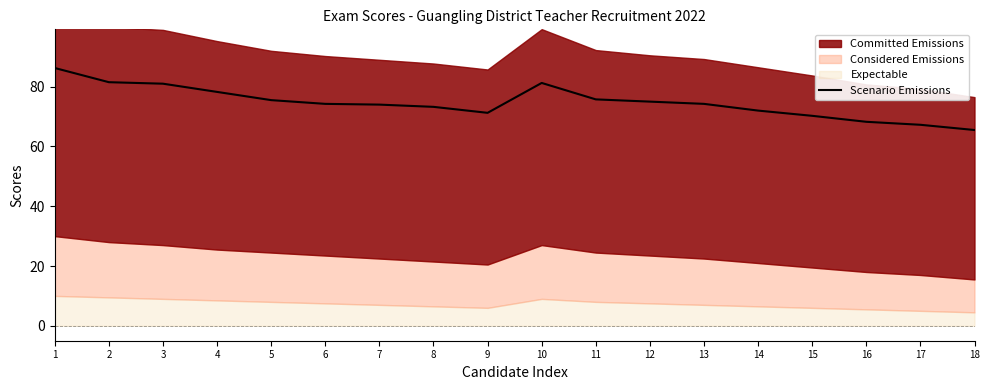

Which category has the highest value across all series?

1